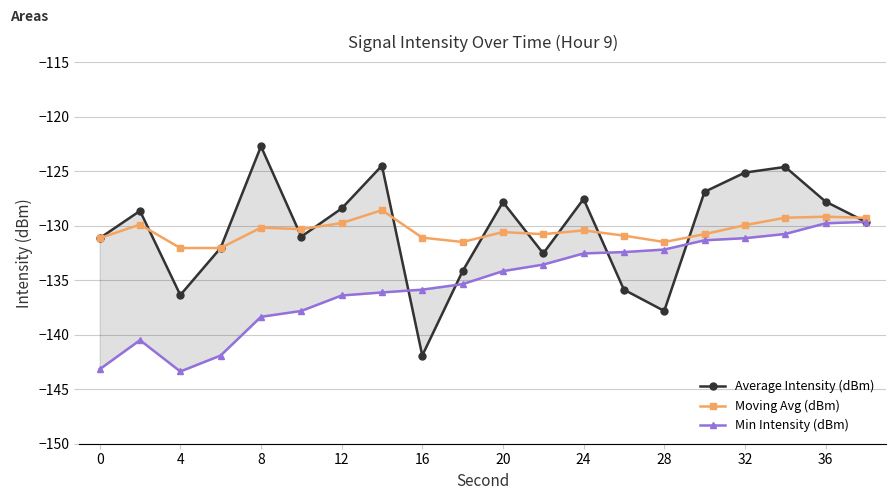

At which category does the chart reach its minimum across all series?

4